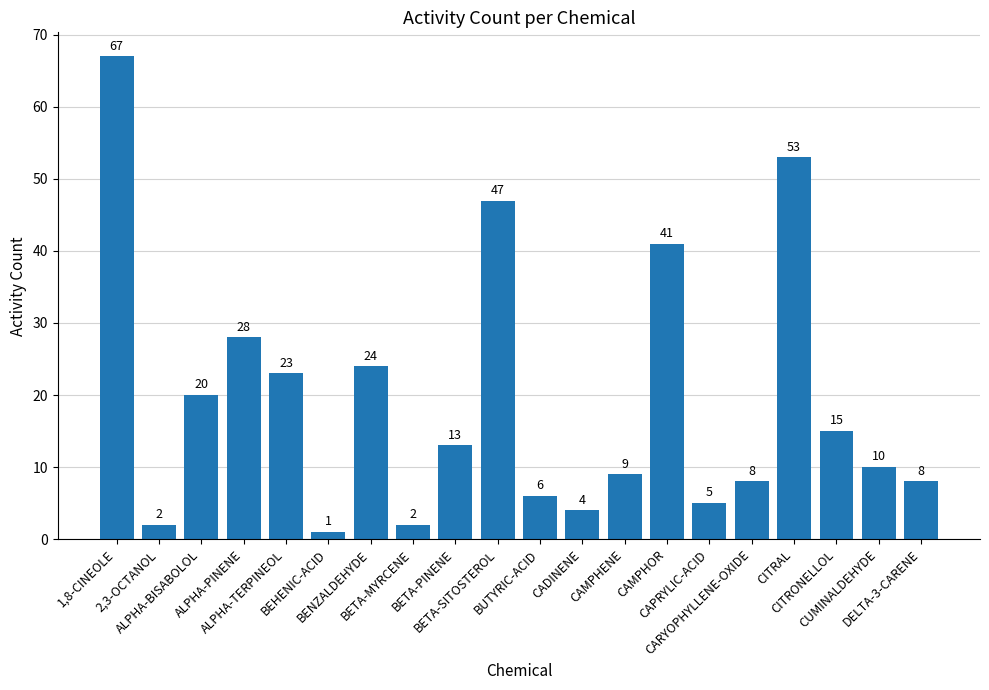

How many values are below 13?

10